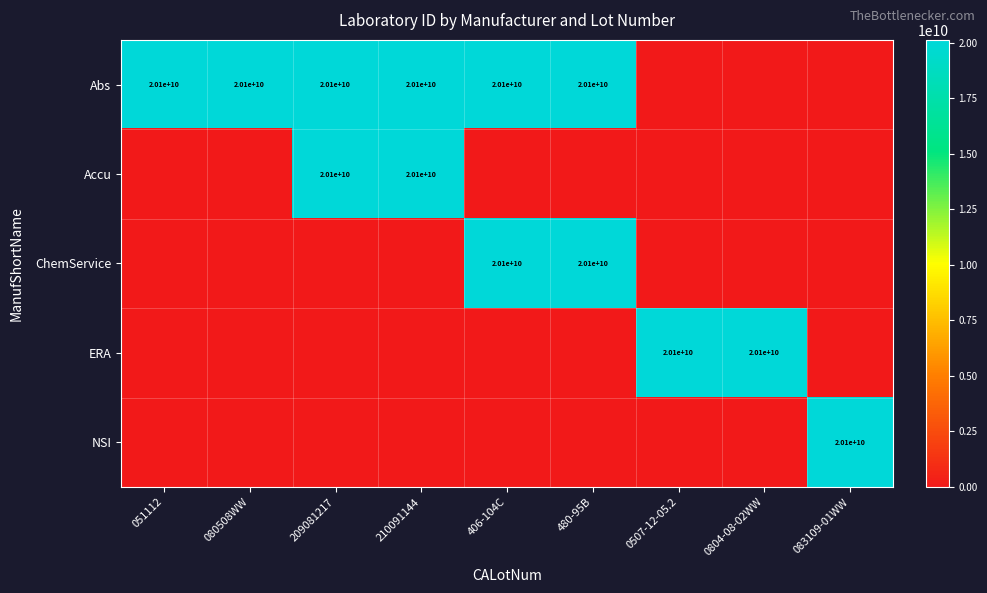

What is the spread (max minus min) of values at 083109-01WW?

20092820006